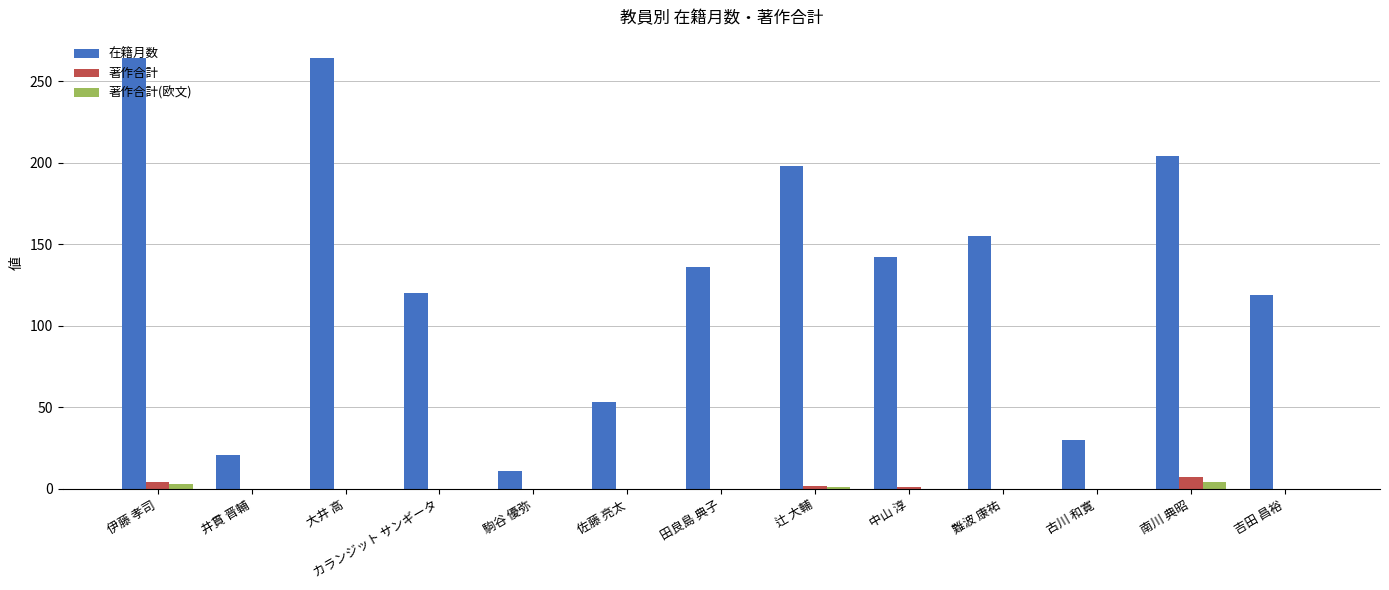

What is the greatest value displayed?

264